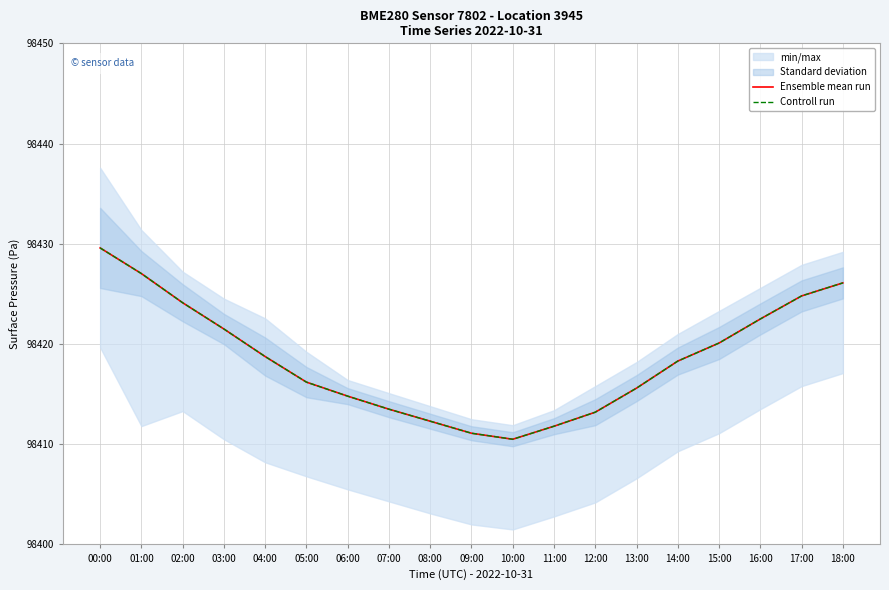

Does the chart display data point markers on the line(s)?

No